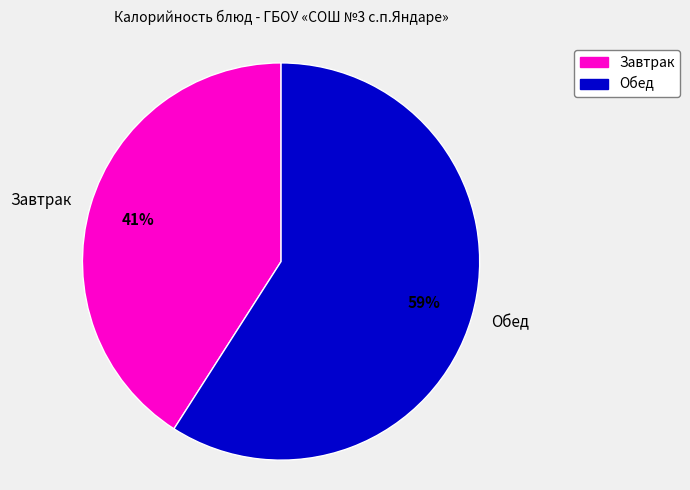

To the nearest percent, what is the combined percentage of Завтрак and Обед?

100%